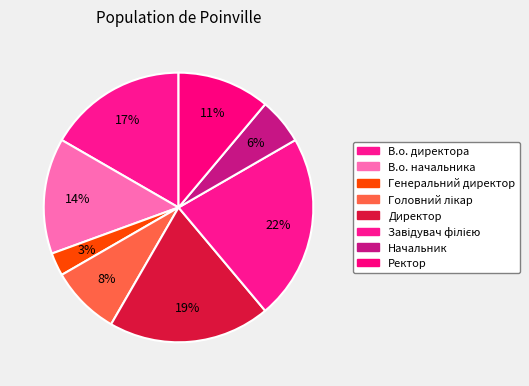

How many slices are in this pie chart?

8